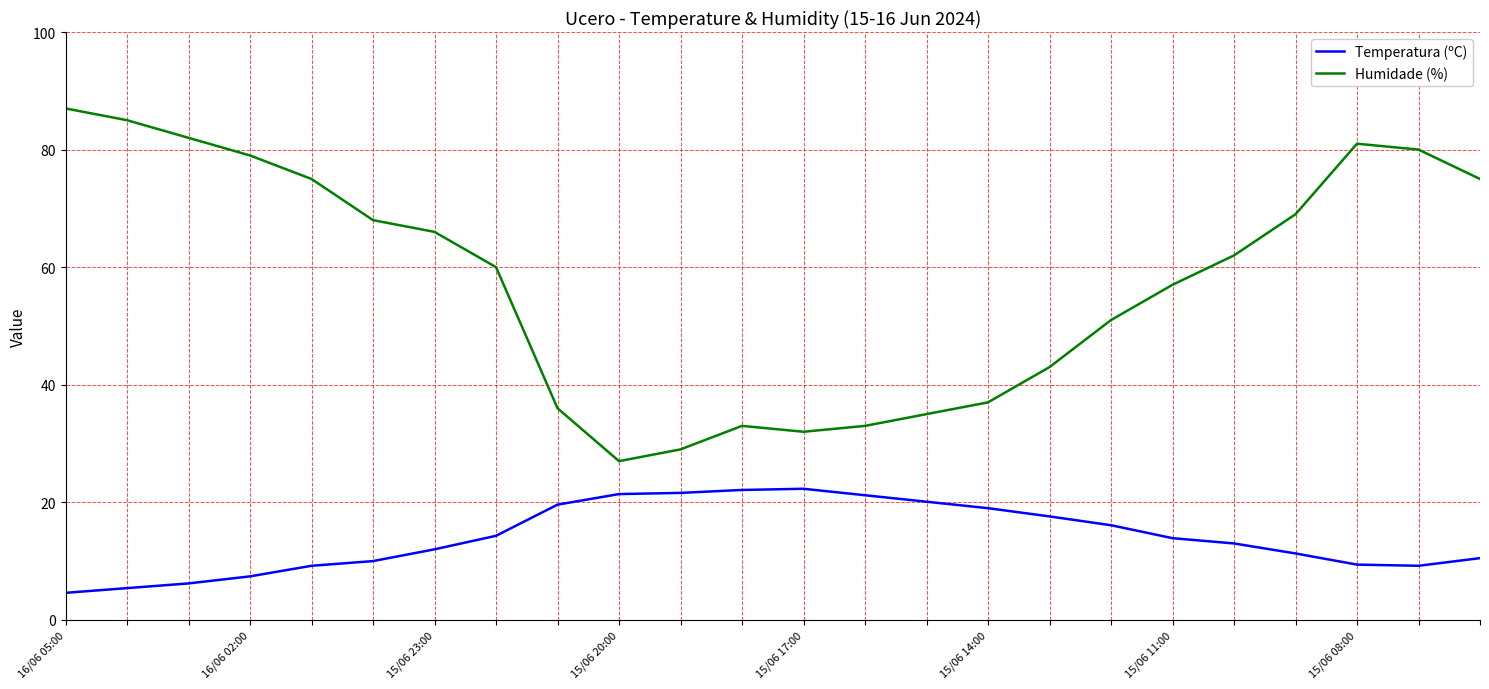

What is the lowest value of the Humidade (%) series?

27.0